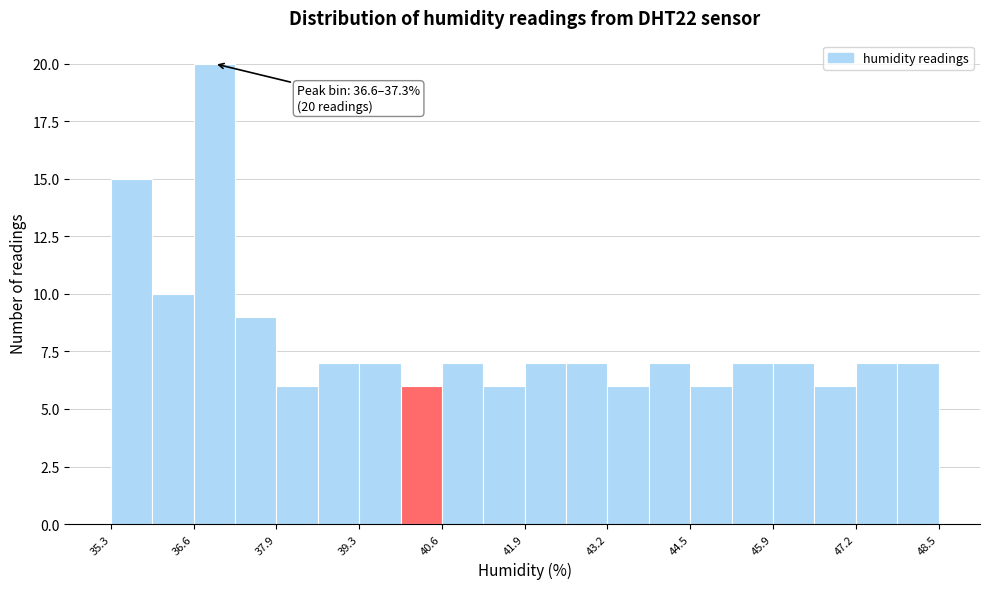

Around what value on the x-axis is the tallest bar? Give the approximate position of its centre, as read against the axis.

37.0